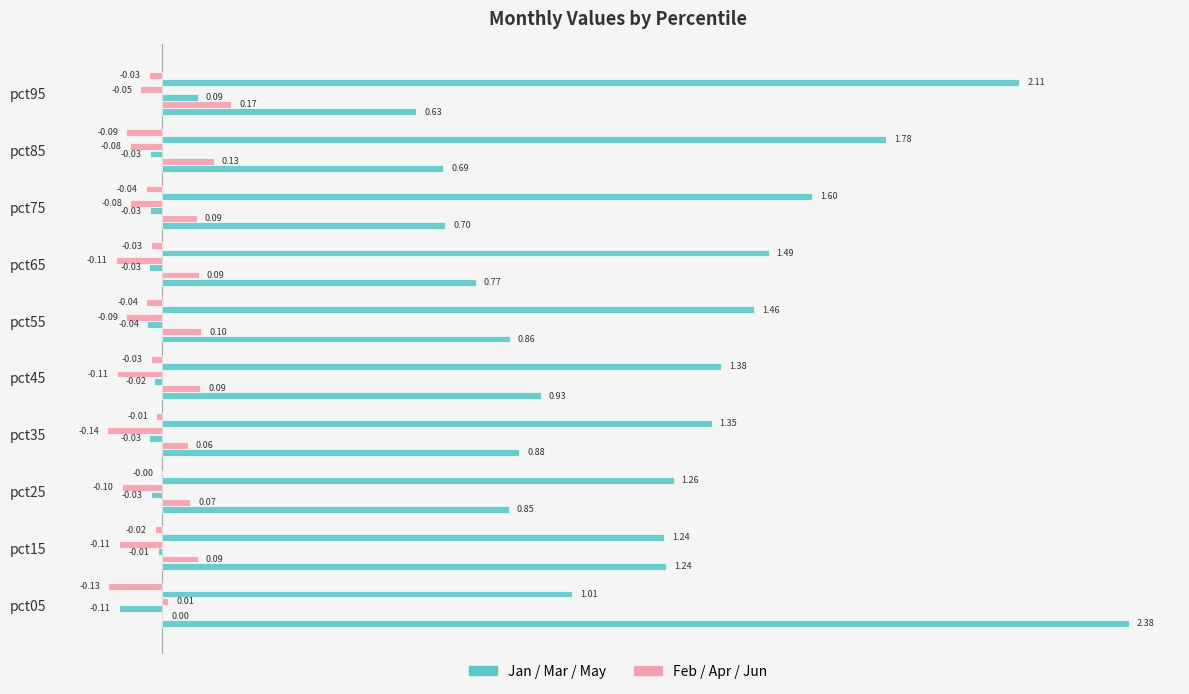

How many distinct data groups are displayed?

6